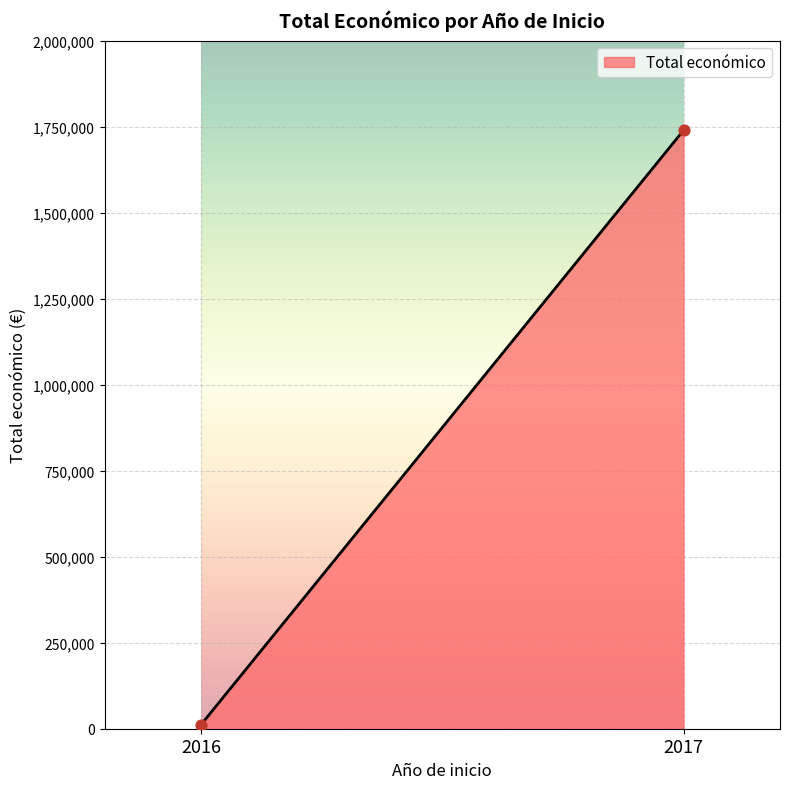

What is the average Y value?

876190